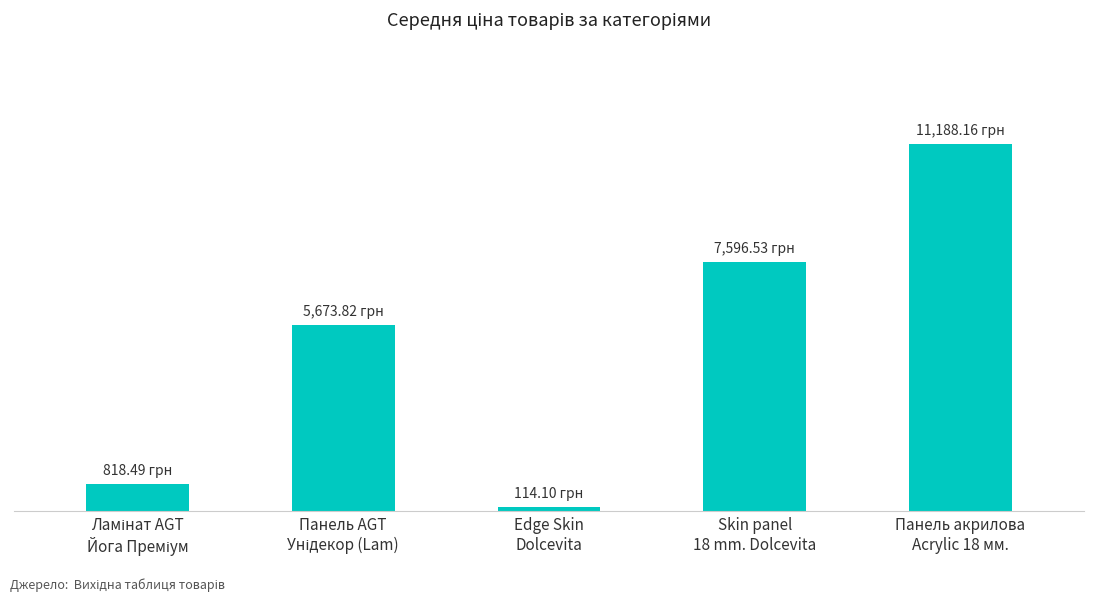

What is the average value?

5078.2